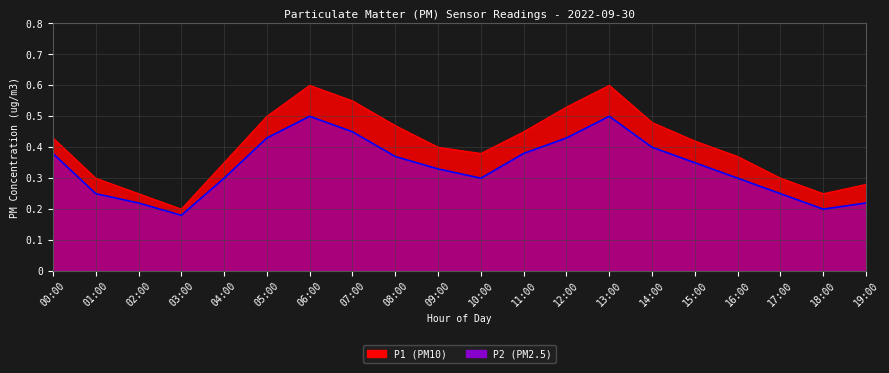

Which category has the highest value in the P2 series?

06:00